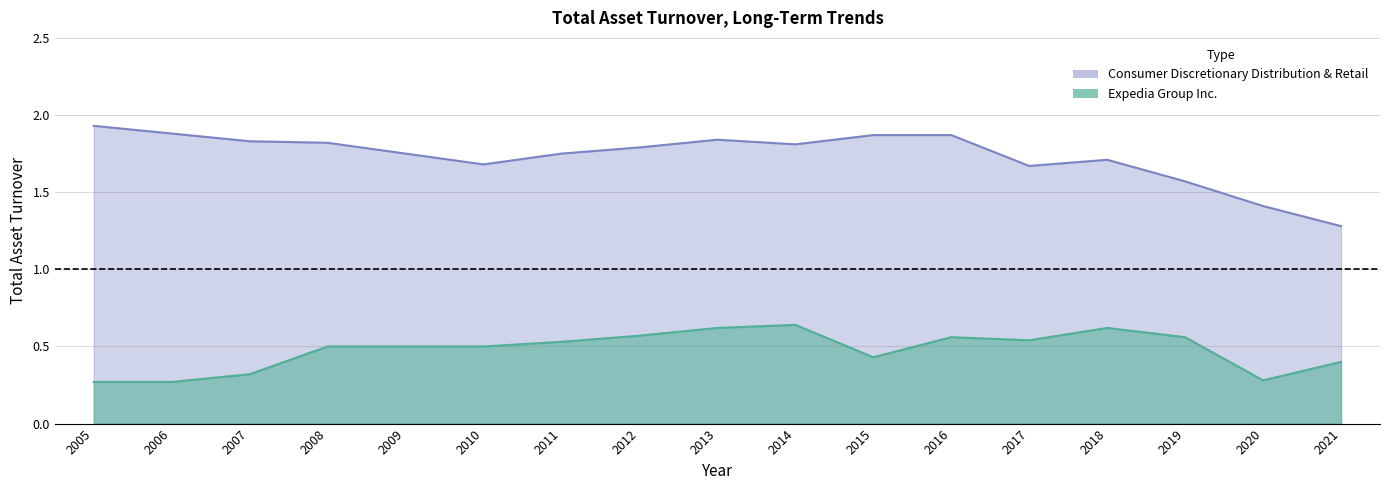

Which series changed the most between 2011 and 2013?

Consumer Discretionary Distribution & Retail